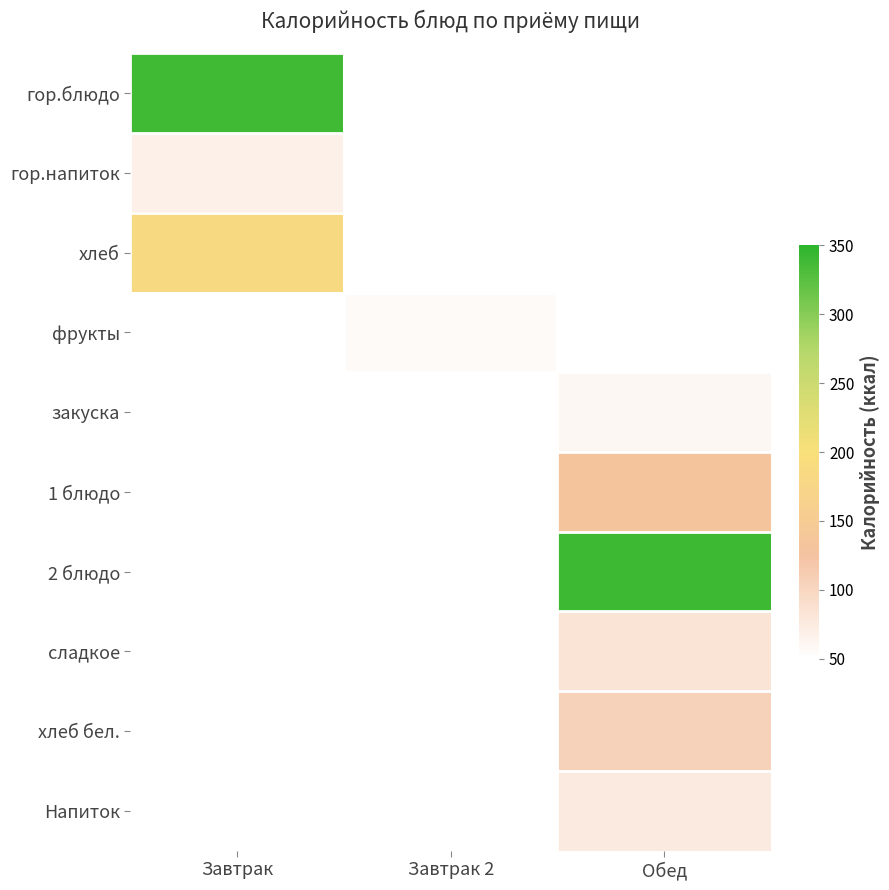

At which label is гор.блюдо closest to 339?

Завтрак